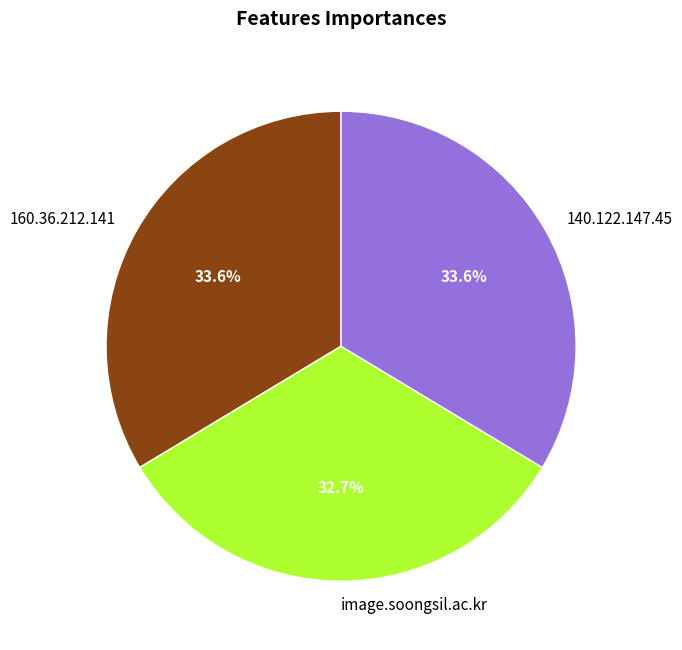

Count the number of slices in the pie.

3